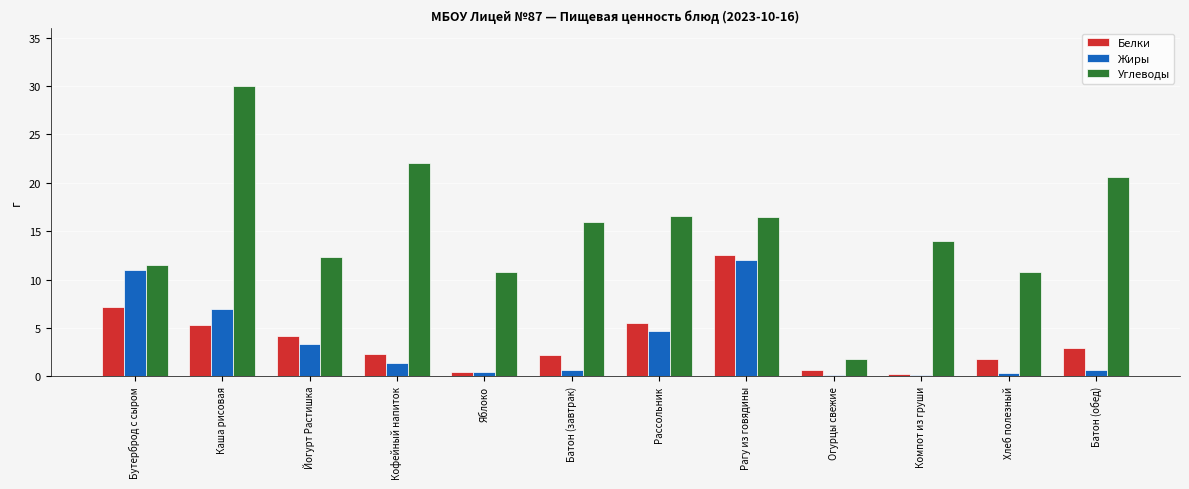

What is the total value across all series at Йогурт Растишка?

19.8